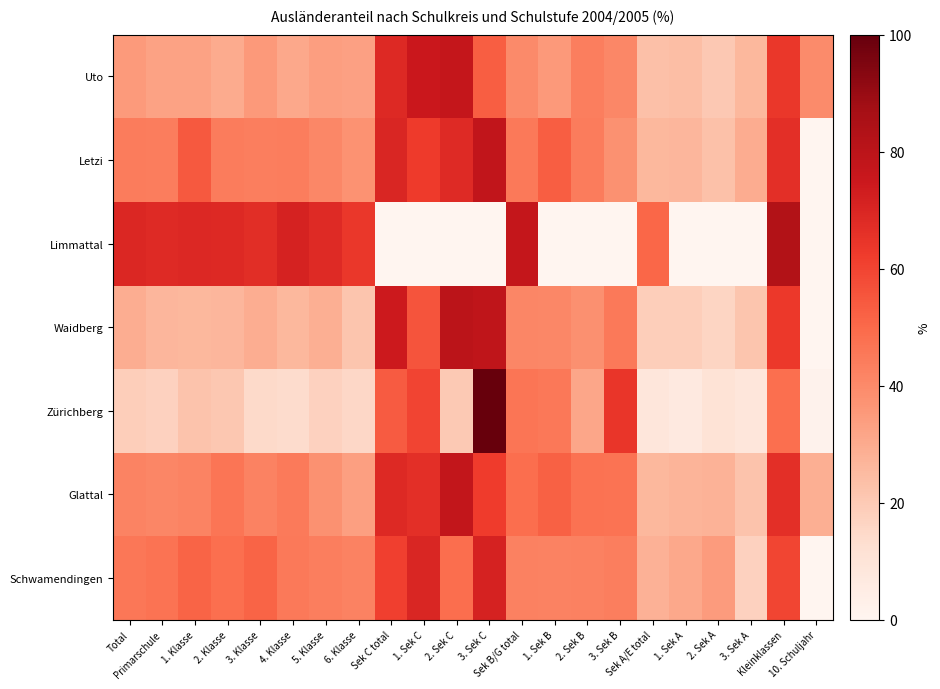

Which series has the largest range (max minus min)?

Zürichberg